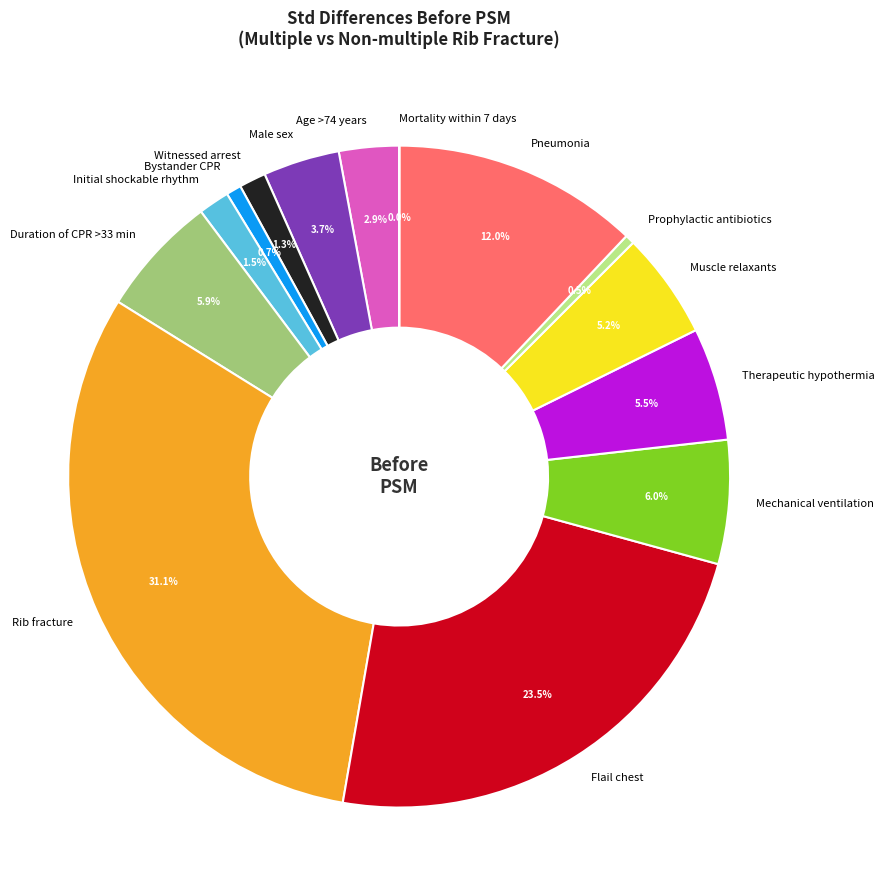

Is Therapeutic hypothermia the majority of the pie?

No